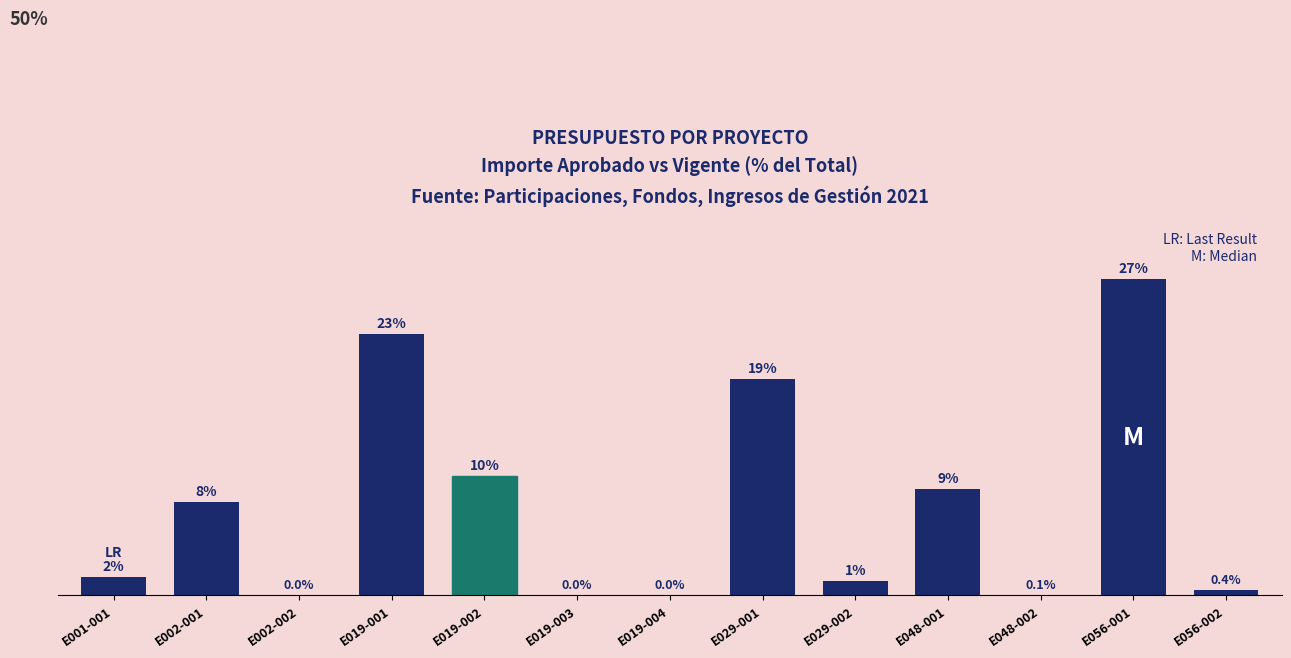

Between E029-002 and E019-001, which is larger?

E019-001